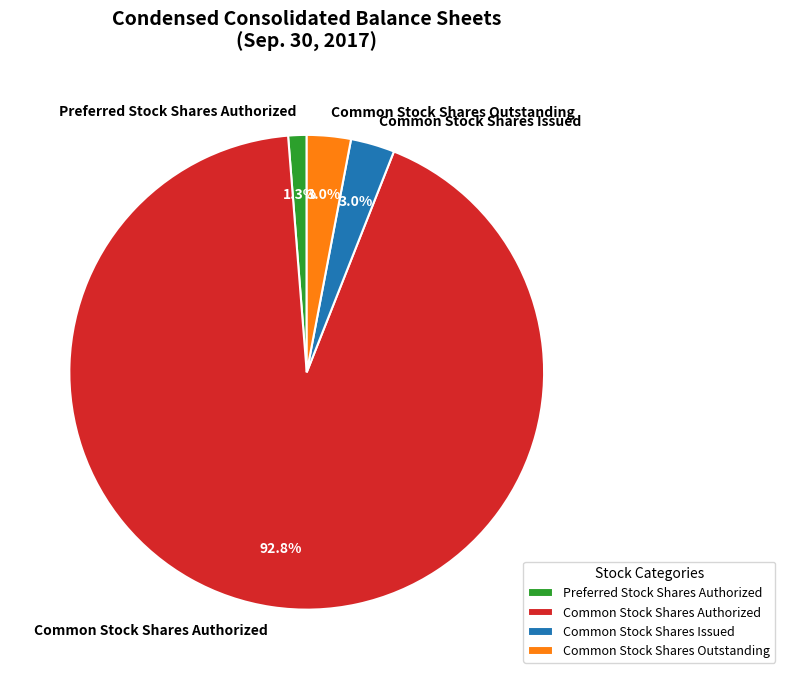

To the nearest percent, what is the average slice percentage?

25%